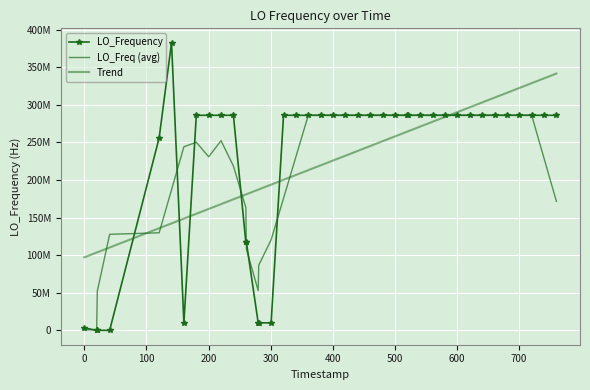

List the series in order of their peak value, highest first.

LO_Frequency, Trend, LO_Freq (avg)